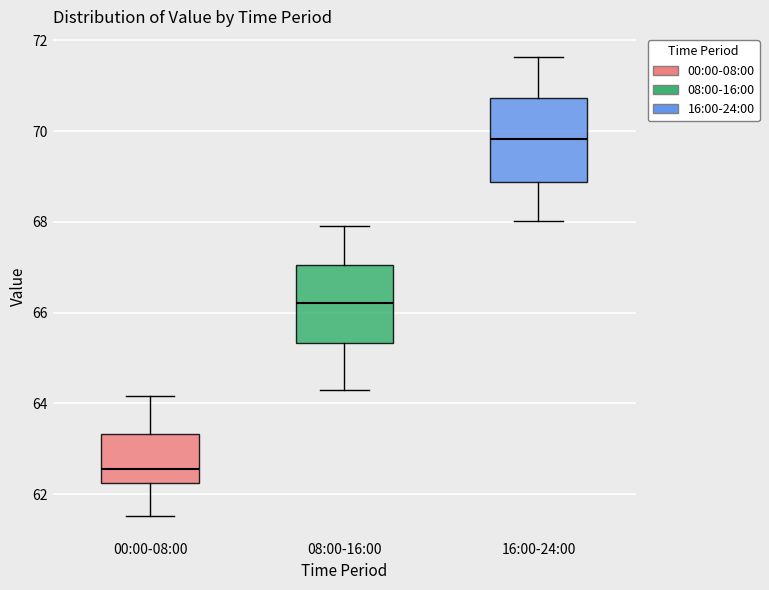

Reading left to right, read every box against the y-axis: the position of its median line, the range the box covers, and the ends of its whiskers. The values are not printed on the chart, so give them approximately, as read against the axis.

00:00-08:00: median 62.6, box 62.2 to 63.4, whiskers 61.6 to 64.2
08:00-16:00: median 66.2, box 65.4 to 67.0, whiskers 64.4 to 68.0
16:00-24:00: median 69.8, box 68.8 to 70.8, whiskers 68.0 to 71.6